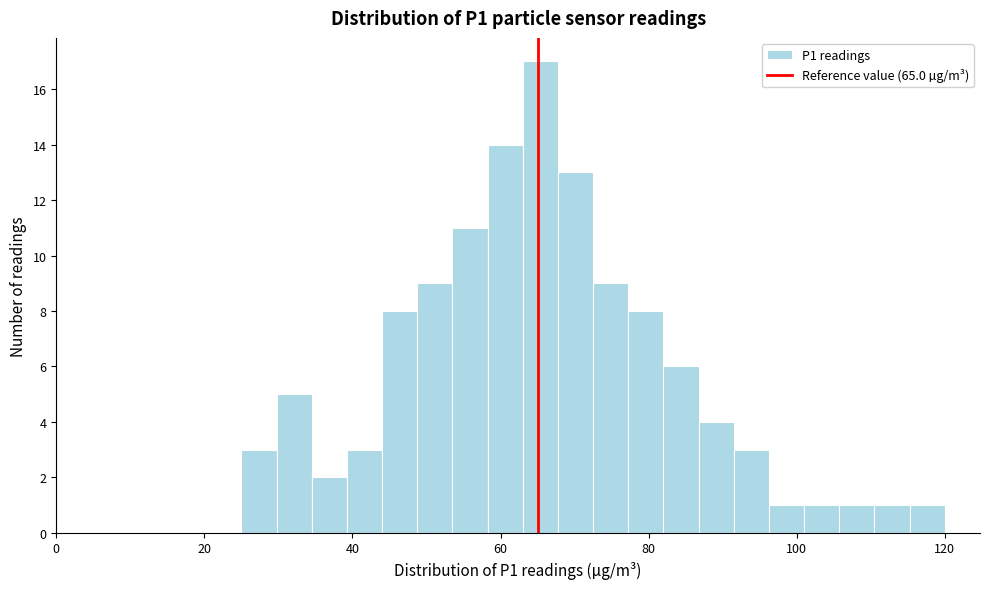

Read against the x-axis, roughly where is the centre of the tallest bar?

66